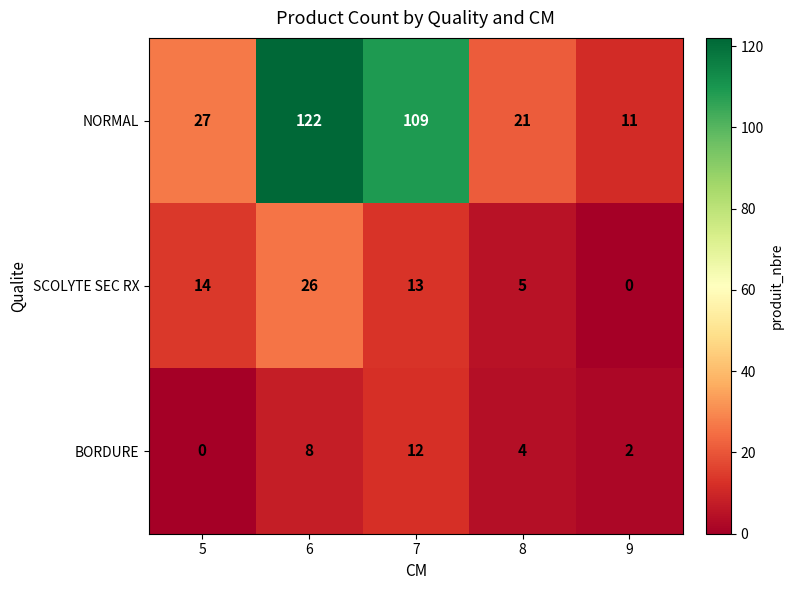

Reading left to right, transcribe all the data shown in this chart.

NORMAL: 27	122	109	21	11
SCOLYTE SEC RX: 14	26	13	5	0
BORDURE: 0	8	12	4	2